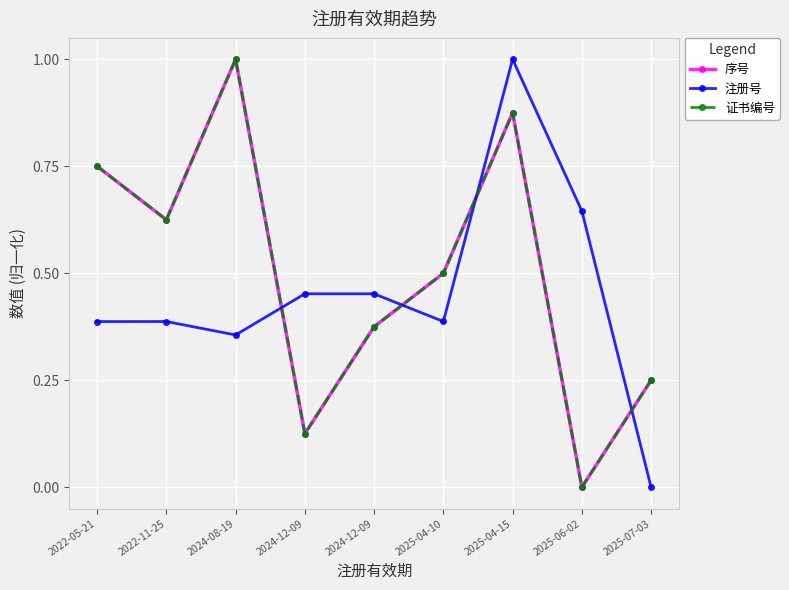

Which category has the lowest value in the 序号 series?

2025-06-02